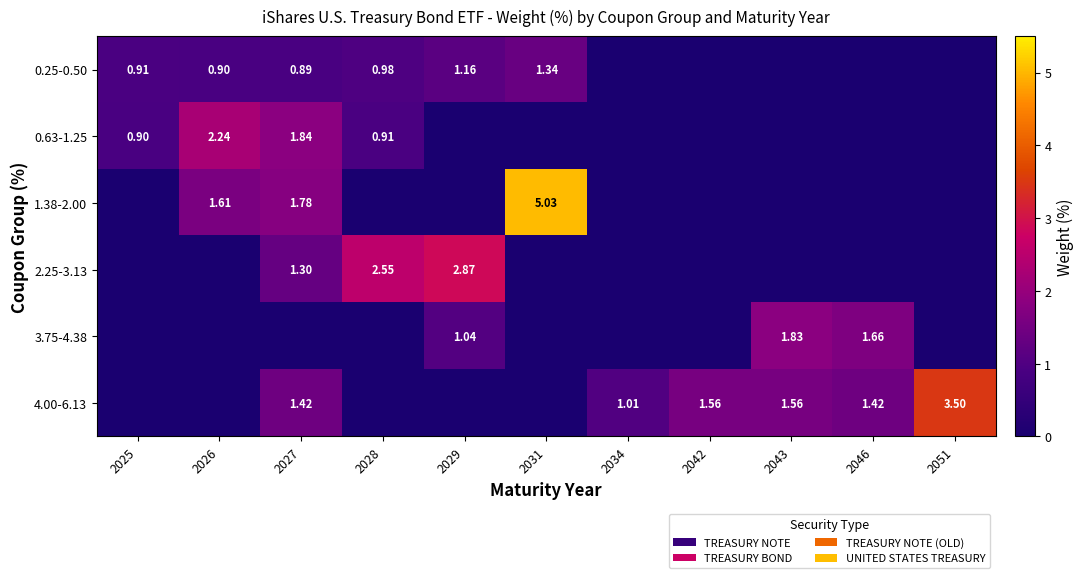

What is the difference between the 0.63-1.25 values at 2029 and 2026?

2.2